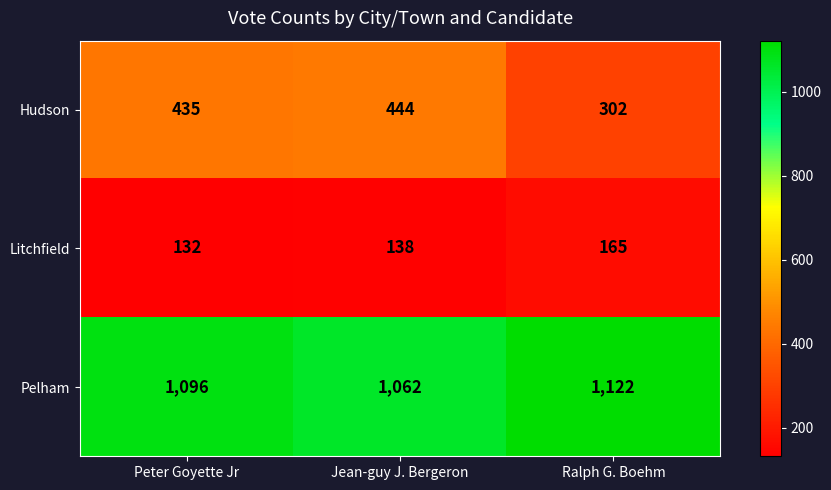

What is the sum of all Litchfield values?

435